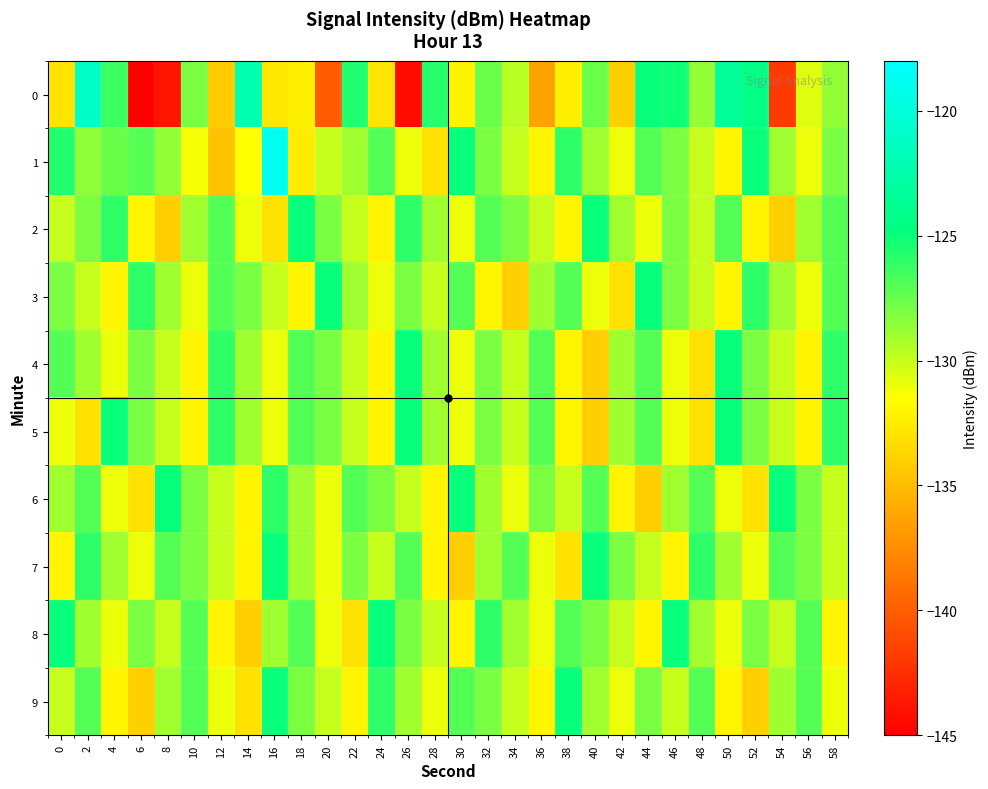

Reading left to right, list all the values displayed in this chart.

0: 0=-132.9	2=-120.9	4=-126.3	6=-145.3	8=-143.9	10=-128.0	12=-134.1	14=-122.1	16=-132.7	18=-132.3	20=-140.1	22=-125.6	24=-132.9	26=-144.3	28=-125.8	30=-132.1	32=-127.6	34=-129.6	36=-136.3	38=-132.3	40=-127.6	42=-134.0	44=-125.0	46=-125.1	48=-128.7	50=-123.5	52=-124.5	54=-141.9	56=-130.6	58=-128.6
1: 0=-125.7	2=-128.5	4=-127.5	6=-127.1	8=-128.6	10=-131.3	12=-134.7	14=-131.5	16=-118.8	18=-132.4	20=-130.0	22=-129.0	24=-127.0	26=-131.0	28=-133.0	30=-125.0	32=-128.0	34=-130.0	36=-132.0	38=-126.0	40=-129.0	42=-131.0	44=-127.0	46=-128.0	48=-130.0	50=-132.0	52=-125.0	54=-129.0	56=-131.0	58=-128.0
2: 0=-130.0	2=-128.0	4=-126.0	6=-132.0	8=-134.0	10=-129.0	12=-127.0	14=-131.0	16=-133.0	18=-125.0	20=-128.0	22=-130.0	24=-132.0	26=-126.0	28=-129.0	30=-131.0	32=-127.0	34=-128.0	36=-130.0	38=-132.0	40=-125.0	42=-129.0	44=-131.0	46=-128.0	48=-130.0	50=-127.0	52=-132.0	54=-134.0	56=-129.0	58=-127.0
3: 0=-128.0	2=-130.0	4=-132.0	6=-126.0	8=-129.0	10=-131.0	12=-127.0	14=-128.0	16=-130.0	18=-132.0	20=-125.0	22=-129.0	24=-131.0	26=-128.0	28=-130.0	30=-127.0	32=-132.0	34=-134.0	36=-129.0	38=-127.0	40=-131.0	42=-133.0	44=-125.0	46=-128.0	48=-130.0	50=-132.0	52=-126.0	54=-129.0	56=-131.0	58=-127.0
4: 0=-127.0	2=-129.0	4=-131.0	6=-128.0	8=-130.0	10=-132.0	12=-126.0	14=-129.0	16=-131.0	18=-127.0	20=-128.0	22=-130.0	24=-132.0	26=-125.0	28=-129.0	30=-131.0	32=-128.0	34=-130.0	36=-127.0	38=-132.0	40=-134.0	42=-129.0	44=-127.0	46=-131.0	48=-133.0	50=-125.0	52=-128.0	54=-130.0	56=-132.0	58=-126.0
5: 0=-131.0	2=-133.0	4=-125.0	6=-128.0	8=-130.0	10=-132.0	12=-126.0	14=-129.0	16=-131.0	18=-127.0	20=-128.0	22=-130.0	24=-132.0	26=-125.0	28=-129.0	30=-131.0	32=-128.0	34=-130.0	36=-127.0	38=-132.0	40=-134.0	42=-129.0	44=-127.0	46=-131.0	48=-133.0	50=-125.0	52=-128.0	54=-130.0	56=-132.0	58=-126.0
6: 0=-129.0	2=-127.0	4=-131.0	6=-133.0	8=-125.0	10=-128.0	12=-130.0	14=-132.0	16=-126.0	18=-129.0	20=-131.0	22=-127.0	24=-128.0	26=-130.0	28=-132.0	30=-125.0	32=-129.0	34=-131.0	36=-128.0	38=-130.0	40=-127.0	42=-132.0	44=-134.0	46=-129.0	48=-127.0	50=-131.0	52=-133.0	54=-125.0	56=-128.0	58=-130.0
7: 0=-132.0	2=-126.0	4=-129.0	6=-131.0	8=-127.0	10=-128.0	12=-130.0	14=-132.0	16=-125.0	18=-129.0	20=-131.0	22=-128.0	24=-130.0	26=-127.0	28=-132.0	30=-134.0	32=-129.0	34=-127.0	36=-131.0	38=-133.0	40=-125.0	42=-128.0	44=-130.0	46=-132.0	48=-126.0	50=-129.0	52=-131.0	54=-127.0	56=-128.0	58=-130.0
8: 0=-125.0	2=-129.0	4=-131.0	6=-128.0	8=-130.0	10=-127.0	12=-132.0	14=-134.0	16=-129.0	18=-127.0	20=-131.0	22=-133.0	24=-125.0	26=-128.0	28=-130.0	30=-132.0	32=-126.0	34=-129.0	36=-131.0	38=-127.0	40=-128.0	42=-130.0	44=-132.0	46=-125.0	48=-129.0	50=-131.0	52=-128.0	54=-130.0	56=-127.0	58=-132.0
9: 0=-130.0	2=-127.0	4=-132.0	6=-134.0	8=-129.0	10=-127.0	12=-131.0	14=-133.0	16=-125.0	18=-128.0	20=-130.0	22=-132.0	24=-126.0	26=-129.0	28=-131.0	30=-127.0	32=-128.0	34=-130.0	36=-132.0	38=-125.0	40=-129.0	42=-131.0	44=-128.0	46=-130.0	48=-127.0	50=-132.0	52=-134.0	54=-129.0	56=-127.0	58=-131.0